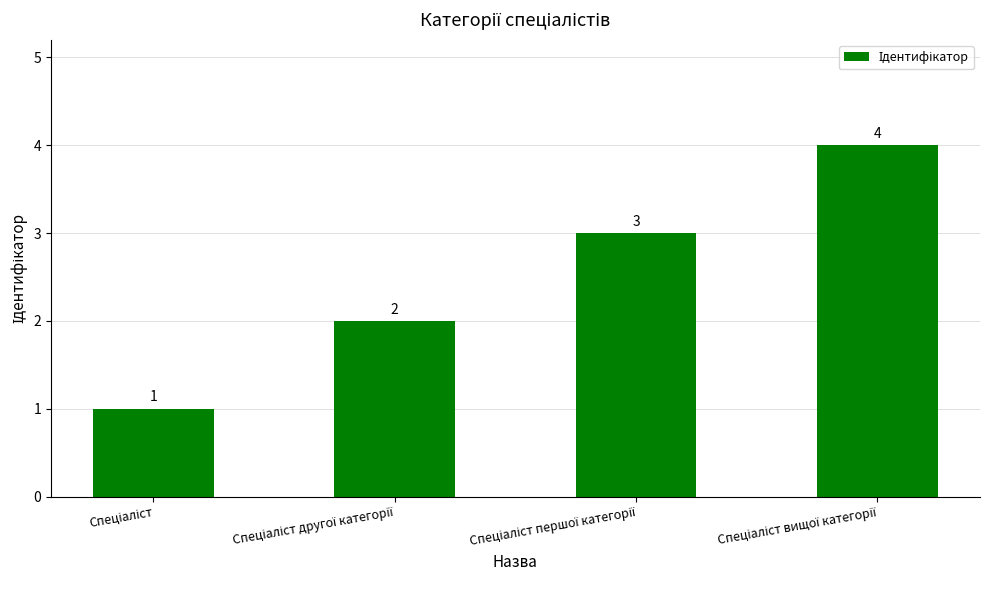

What is the maximum value shown in the chart?

4